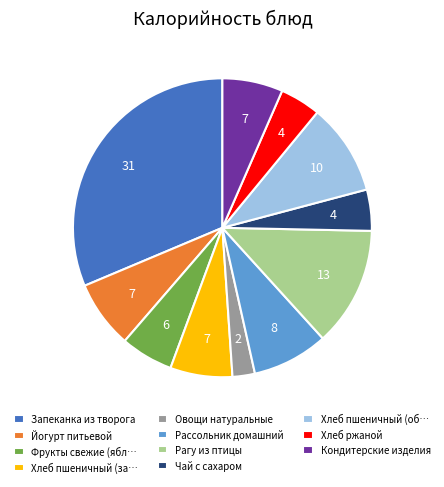

Which has a higher value, Запеканка из творога or Кондитерские изделия?

Запеканка из творога